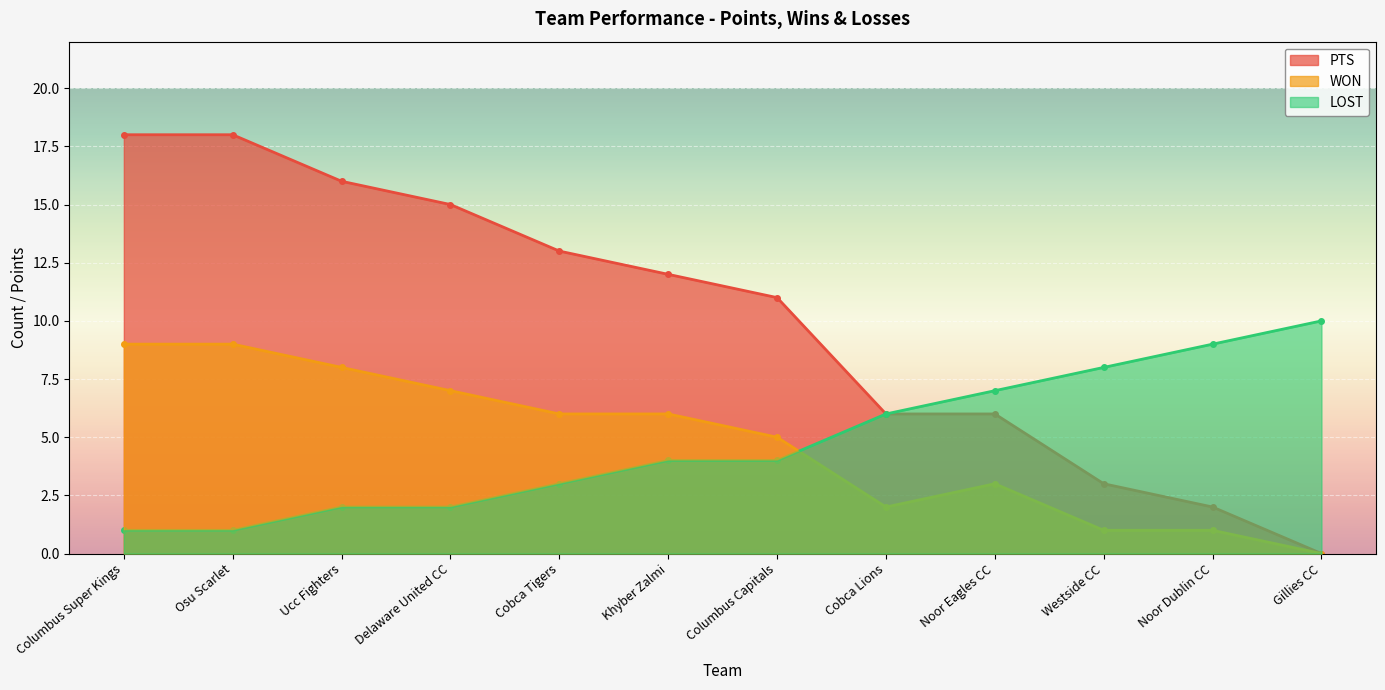

True or false: LOST and WON cross at least once.

True